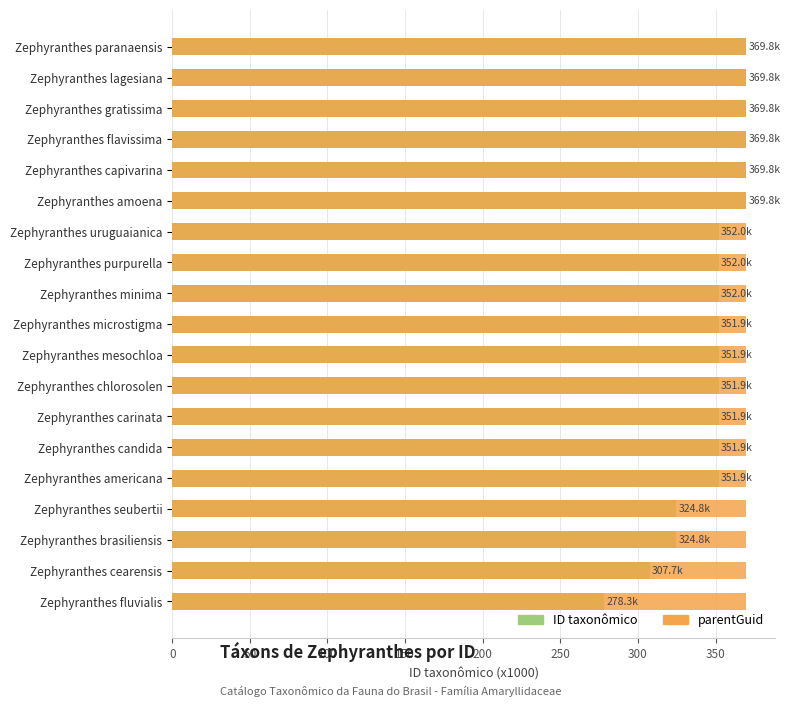

Rank the series by their average value, from lowest to highest.

parentGuid, ID taxonômico